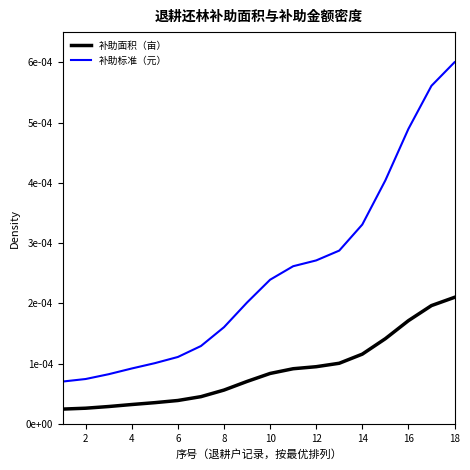

Does the chart have visible grid lines?

No